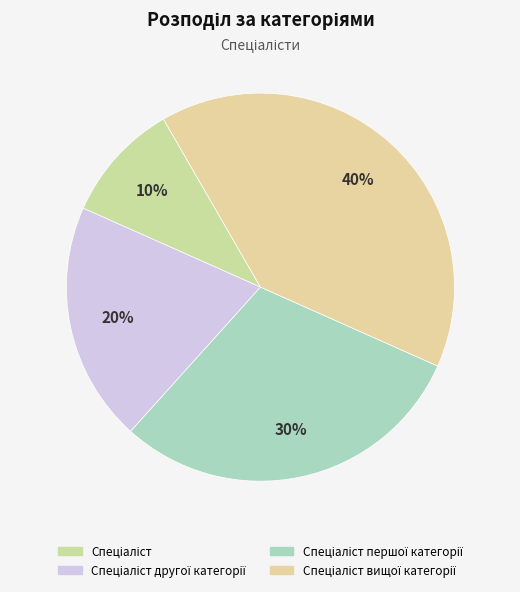

How many slices are in this pie chart?

4